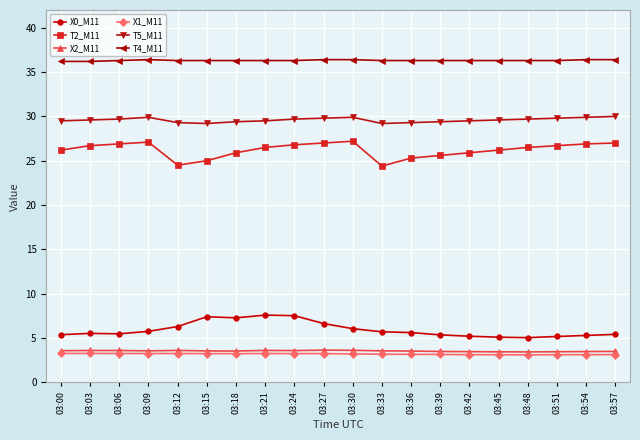

True or false: T5_M11 and X1_M11 cross at least once.

False